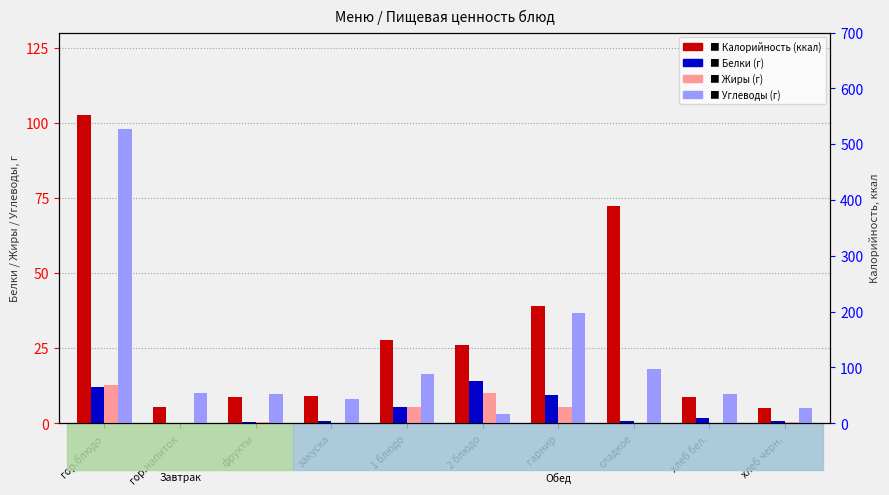

Reading left to right, what are all the values shown in this chart?

Белки: гор.блюдо=12.2	гор.напиток=0.1	фрукты=0.4	закуска=0.7	1 блюдо=5.5	2 блюдо=14.0	гарнир=9.5	сладкое=0.9	хлеб бел.=1.6	хлеб черн.=0.9
Жиры: гор.блюдо=12.7	гор.напиток=0.0	фрукты=0.4	закуска=0.1	1 блюдо=5.3	2 блюдо=10.2	гарнир=5.4	сладкое=0.0	хлеб бел.=0.2	хлеб черн.=0.3
Углеводы: гор.блюдо=98.0	гор.напиток=9.9	фрукты=9.8	закуска=7.9	1 блюдо=16.5	2 блюдо=3.2	гарнир=36.7	сладкое=18.2	хлеб бел.=9.7	хлеб черн.=5.2
Калорийность: гор.блюдо=552.3	гор.напиток=29.5	фрукты=47.0	закуска=49.0	1 блюдо=148.3	2 блюдо=139.9	гарнир=209.7	сладкое=389.0	хлеб бел.=46.8	хлеб черн.=28.0